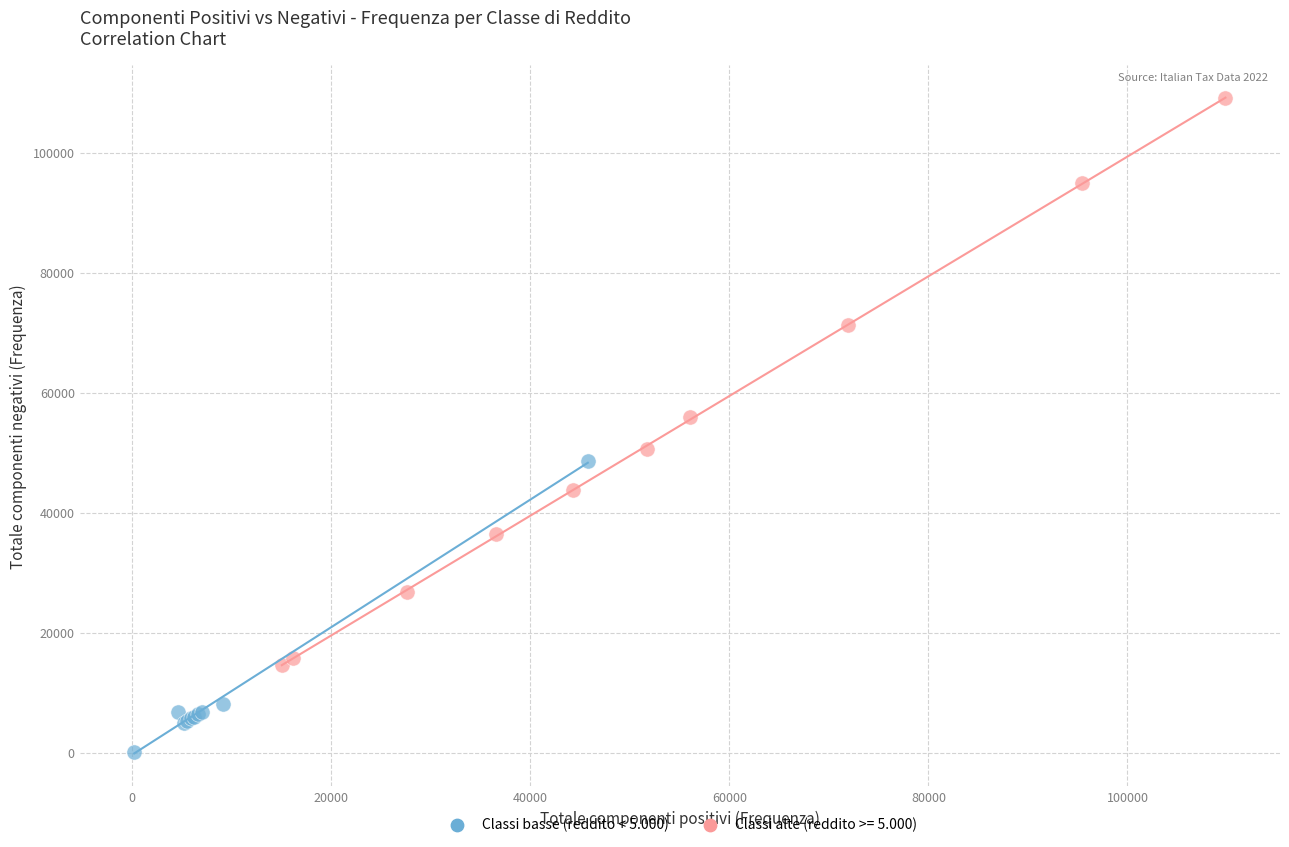

Which series has the largest Y range (max minus min)?

Classi alte (reddito >= 5.000)